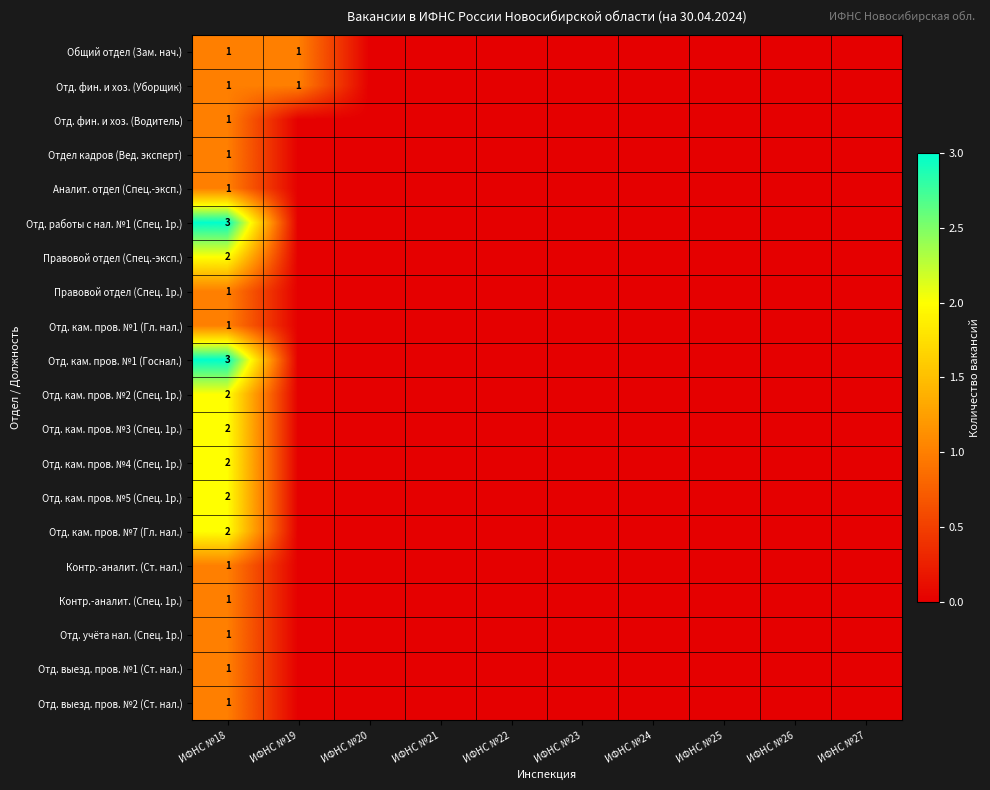

True or false: Отд. фин. и хоз. (Водитель) has a value of 1 at ИФНС №18.

True